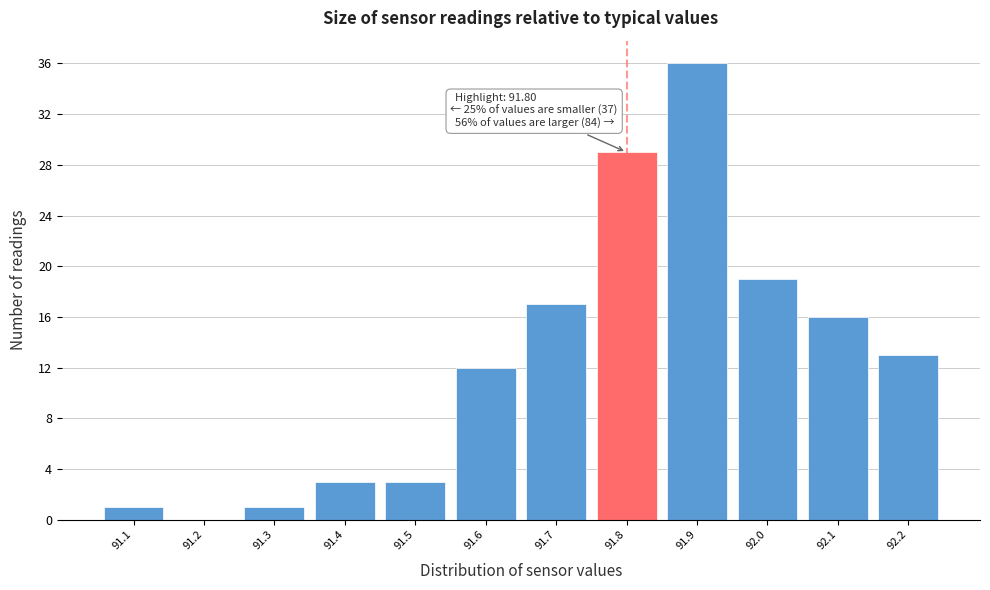

Which range on the x-axis has the tallest bar?

91.85 to 91.95